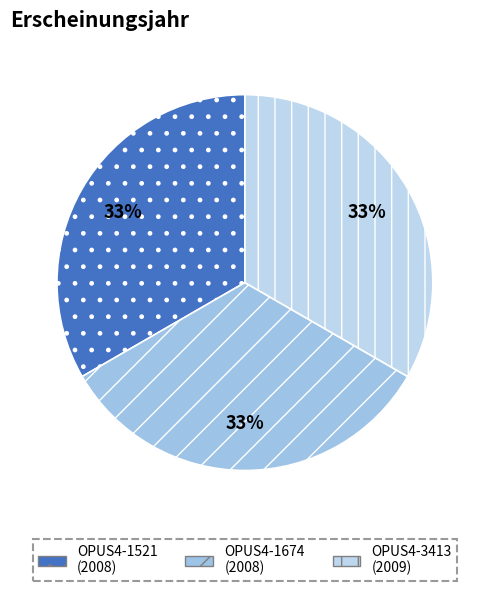

True or false: OPUS4-1674 accounts for 42% of the total.

False